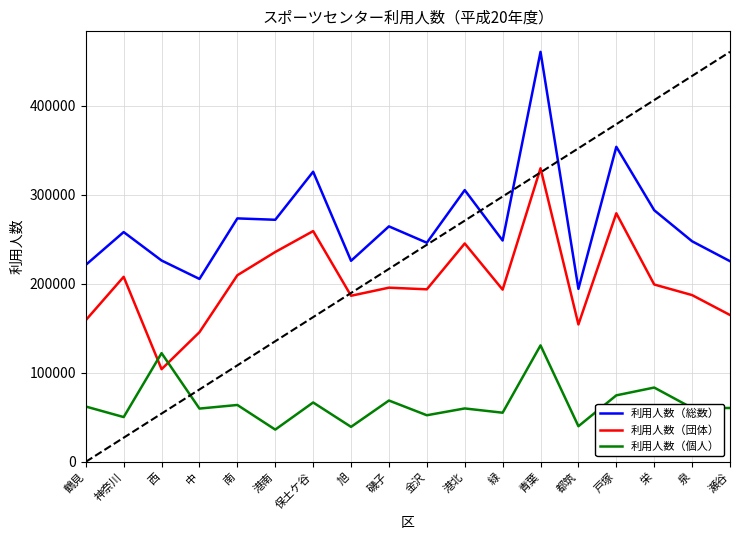

Where is 利用人数（総数） nearest to the value 327442?

保土ケ谷